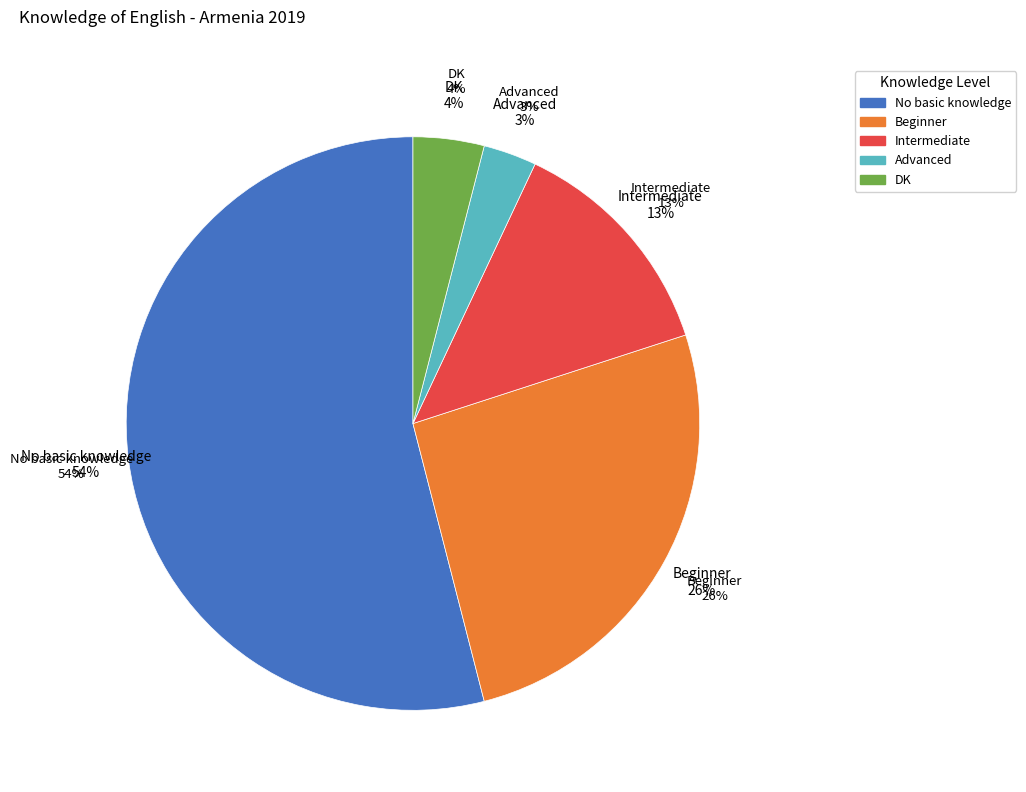

To the nearest percent, what portion does Beginner represent?

26%